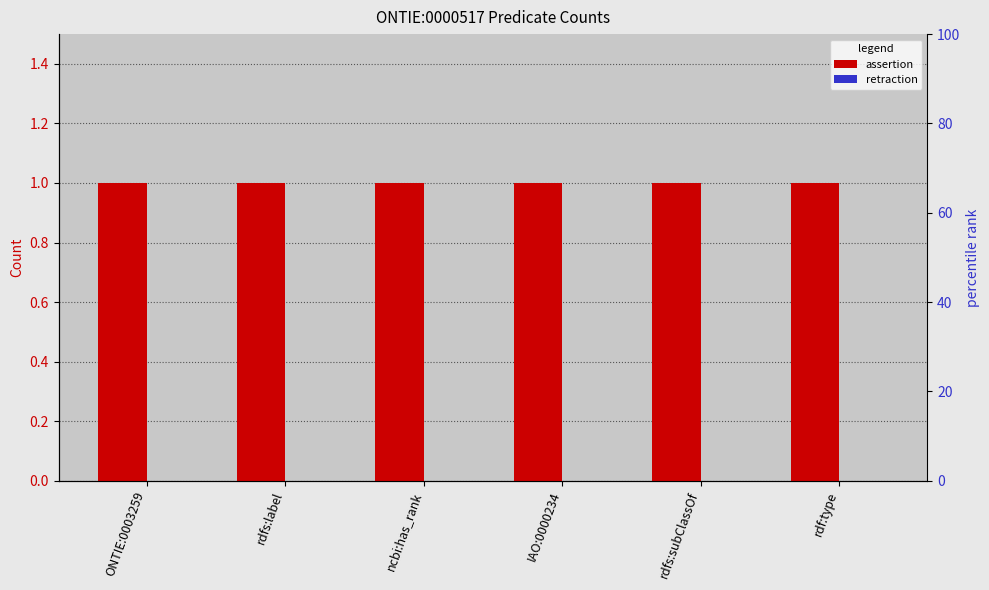

What is the spread (max minus min) of values at rdf:type?

1